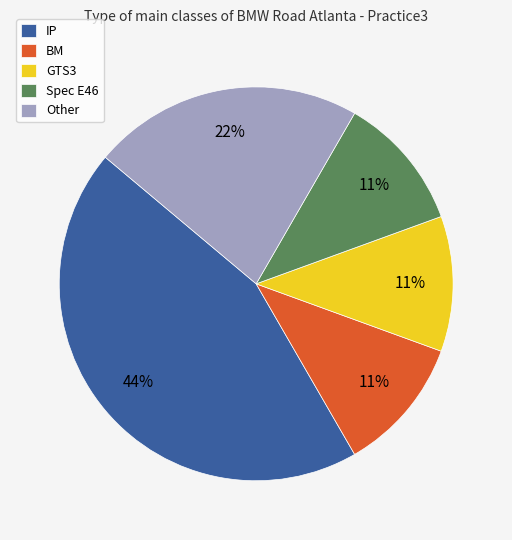

Is there any slice that represents more than half of the pie?

No